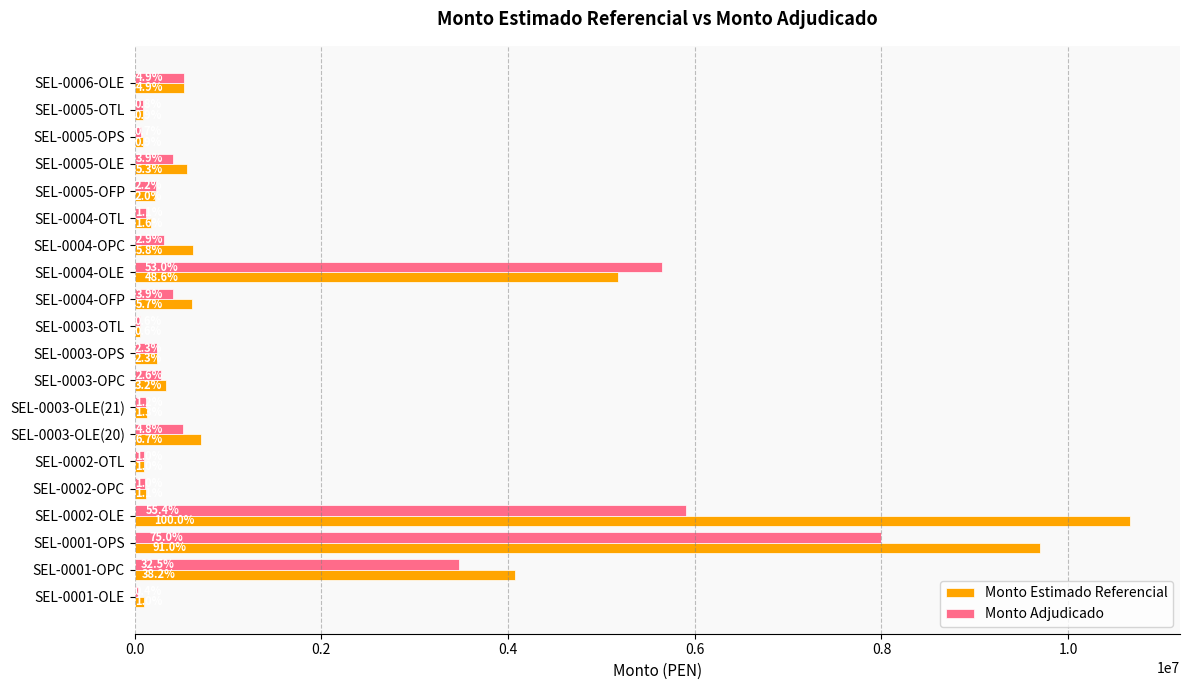

At how many categories does at least one series exceed 10456756?

1